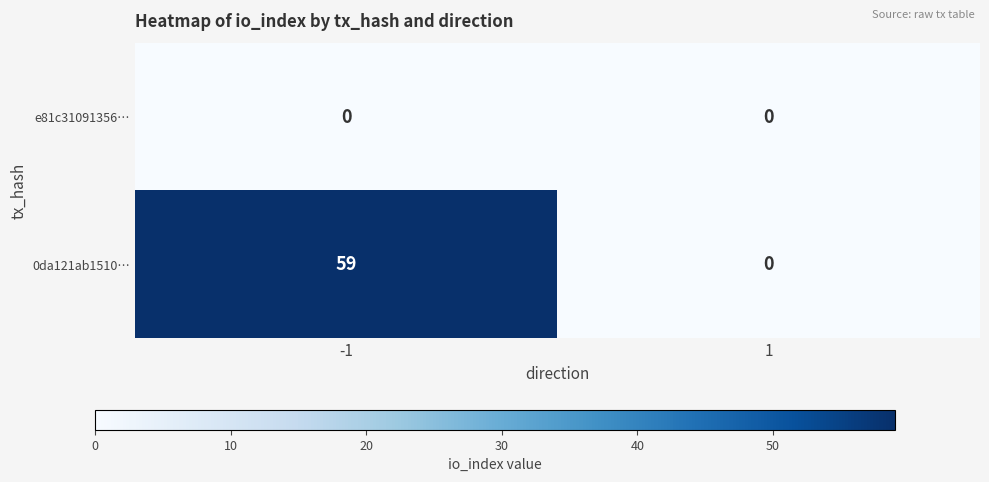

Reading left to right, what are all the values shown in this chart?

e81c31091356…: 0	0
0da121ab1510…: 59	0